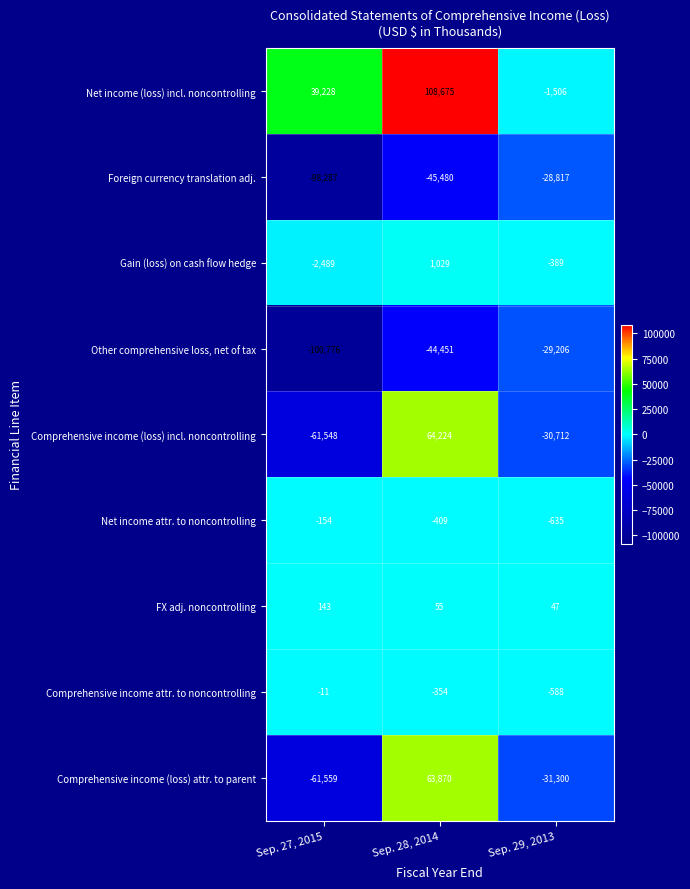

What is the average value of the Other comprehensive loss, net of tax series?

-58144